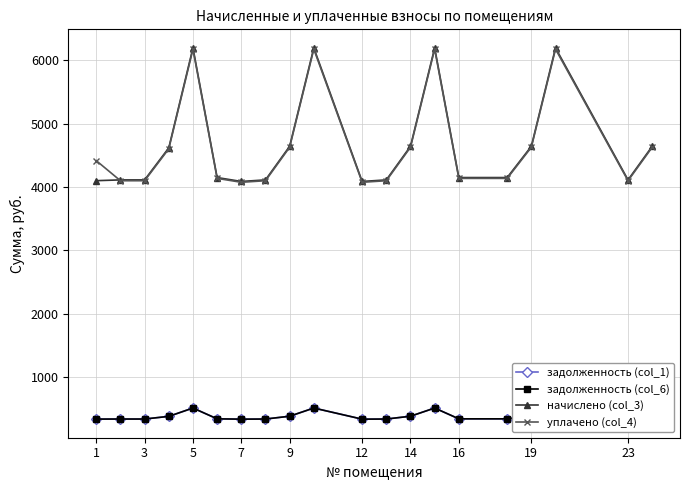

In уплачено (col_4), how many points are lower than both neighbors (excluding endpoints)?

3